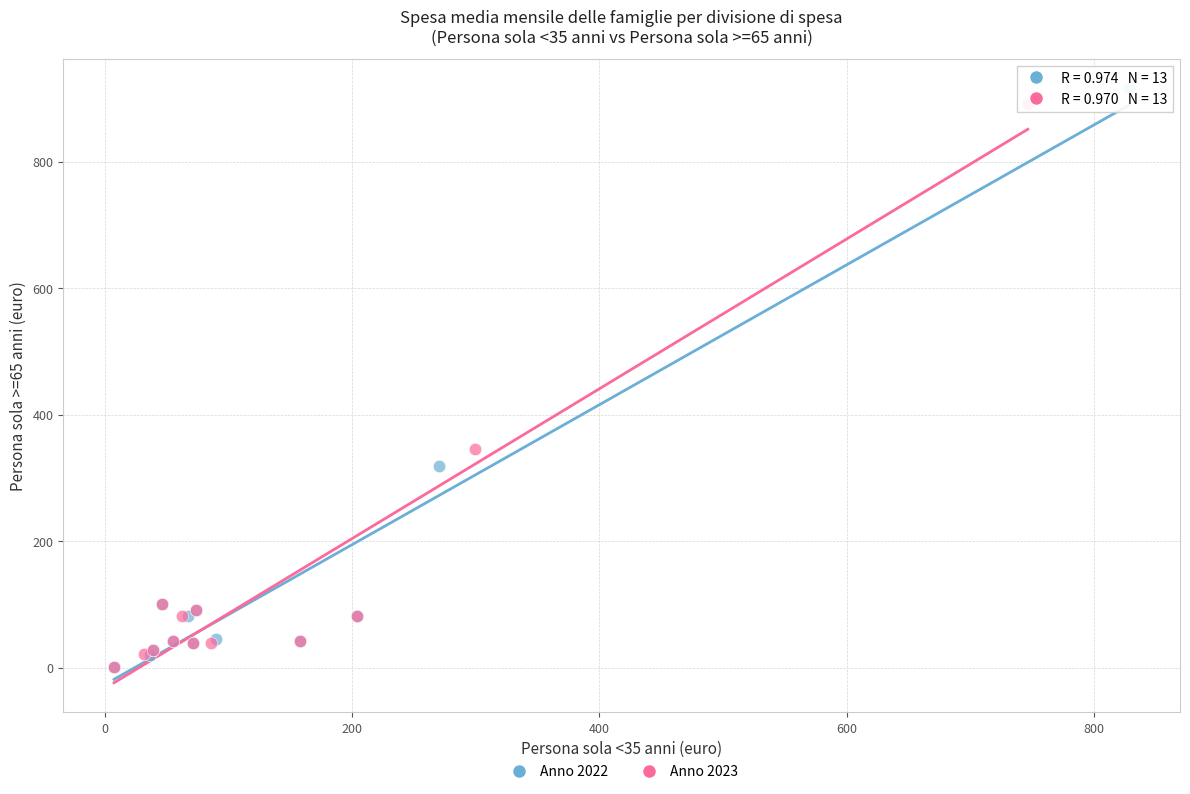

Which series has the largest Y range (max minus min)?

Anno 2022